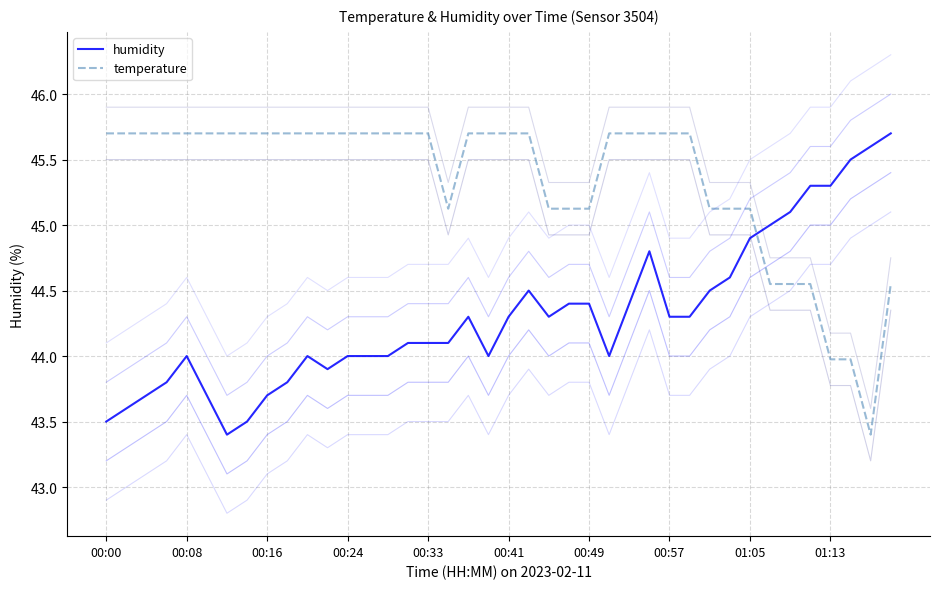

How many lines are shown in the chart?

8